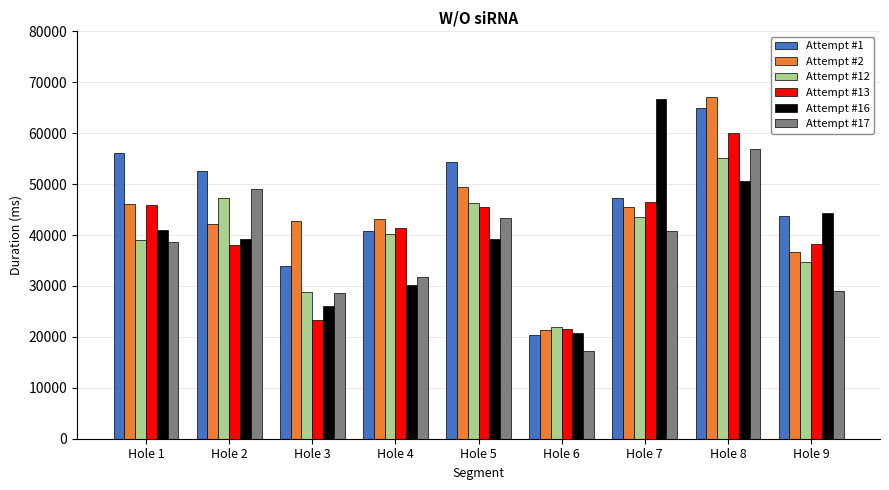

What is the average value of the Attempt #13 series?

40038